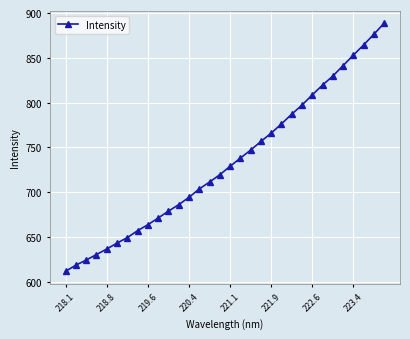

What is the value of the 6th point from the left?

643.0